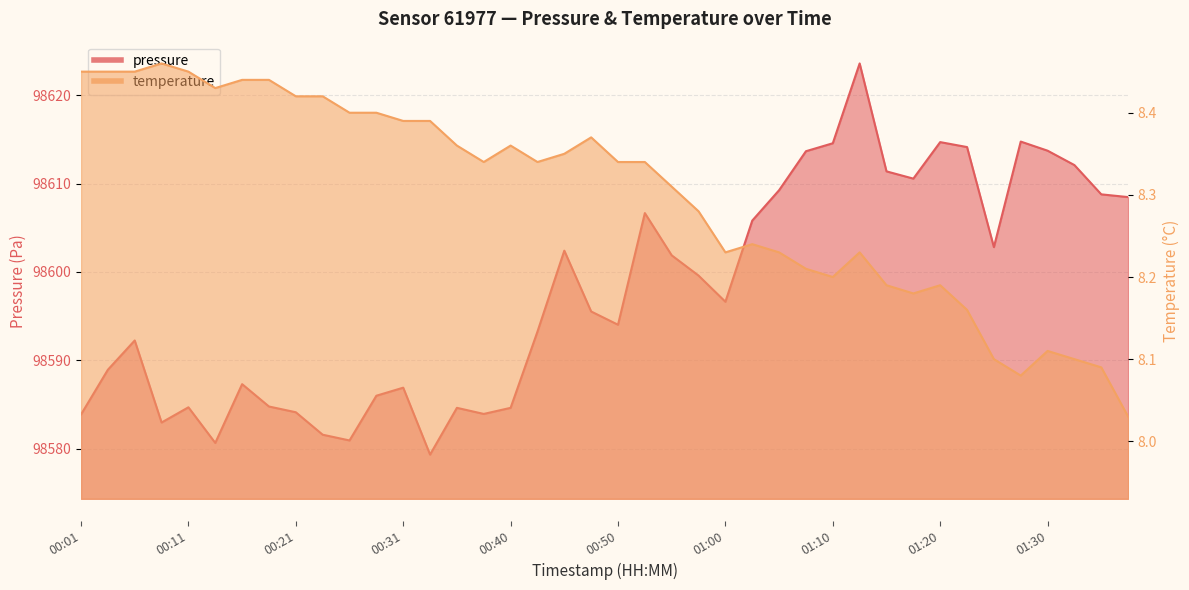

What is the label of the 40th point from the left?

01:37